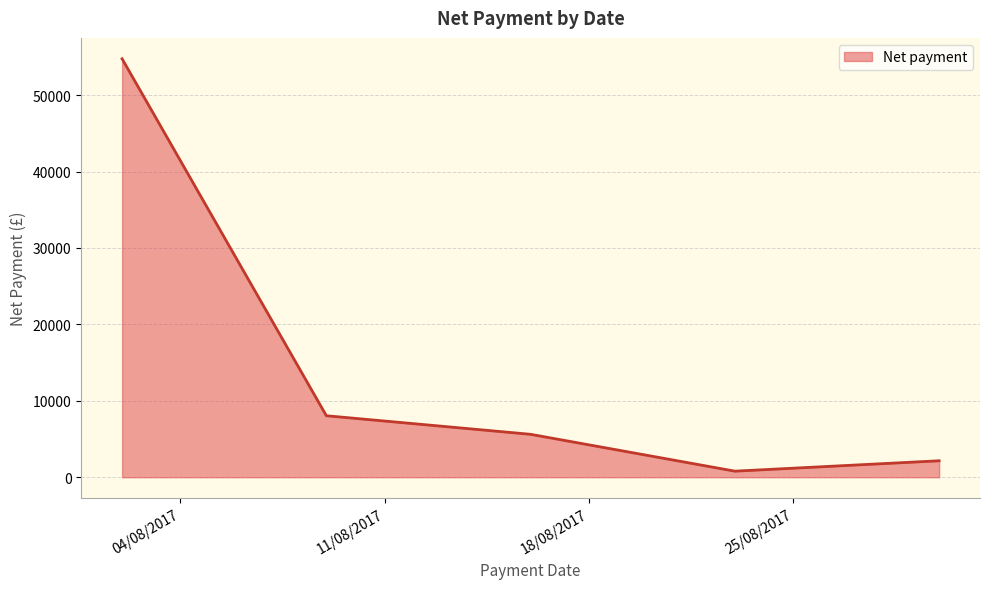

True or false: the data has more than 2 interior local peaks.

False